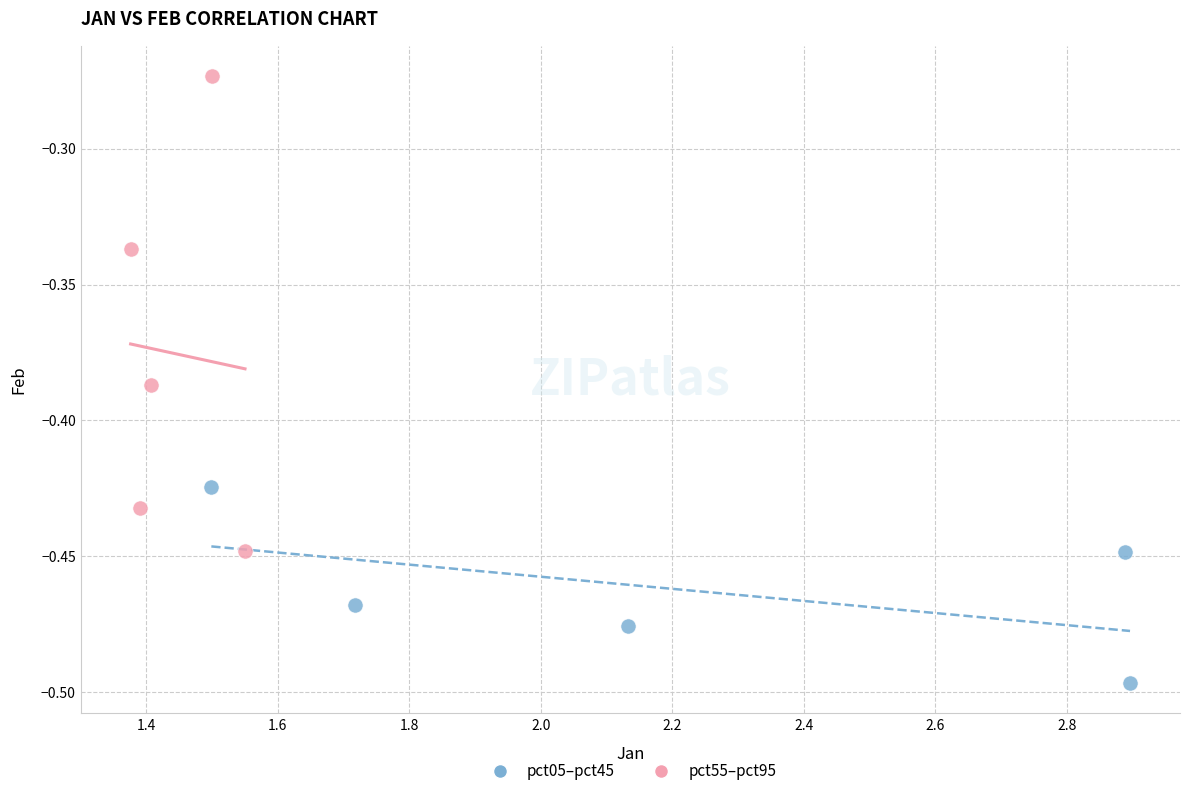

Which series contains the lowest Y value?

pct05–pct45